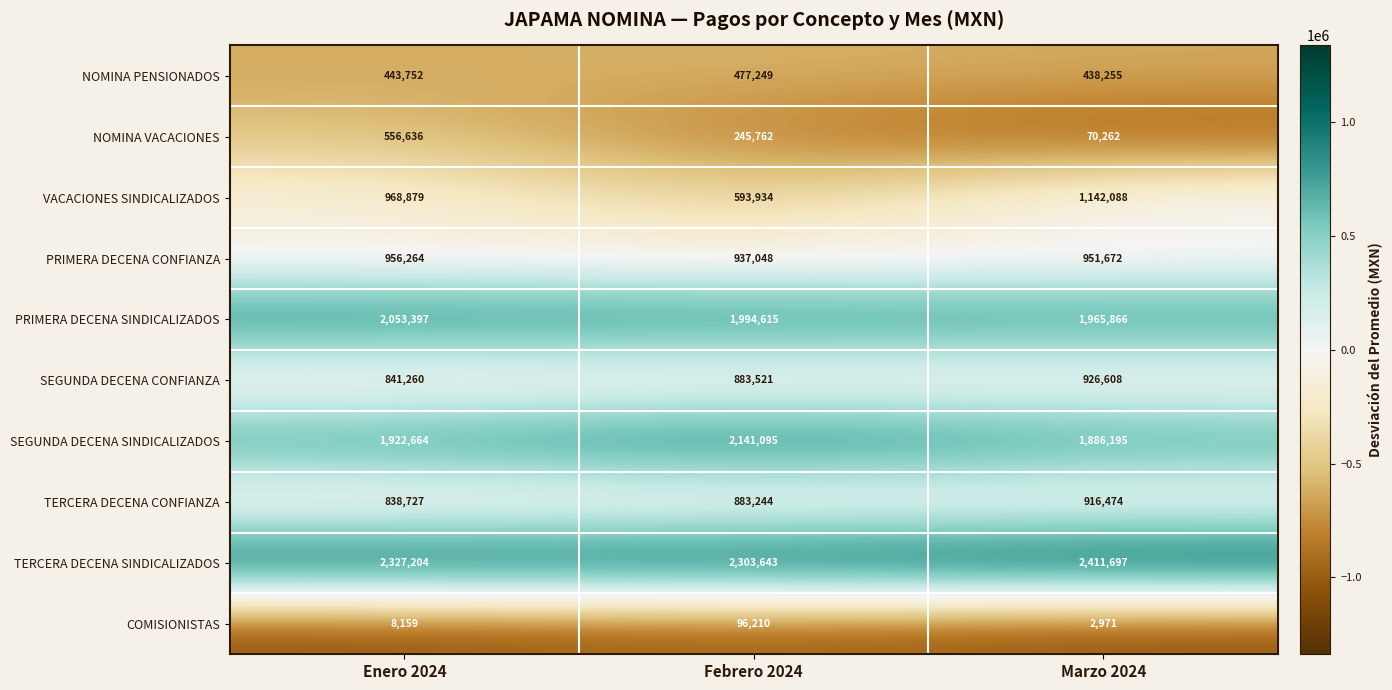

What is the greatest value displayed?

2411697